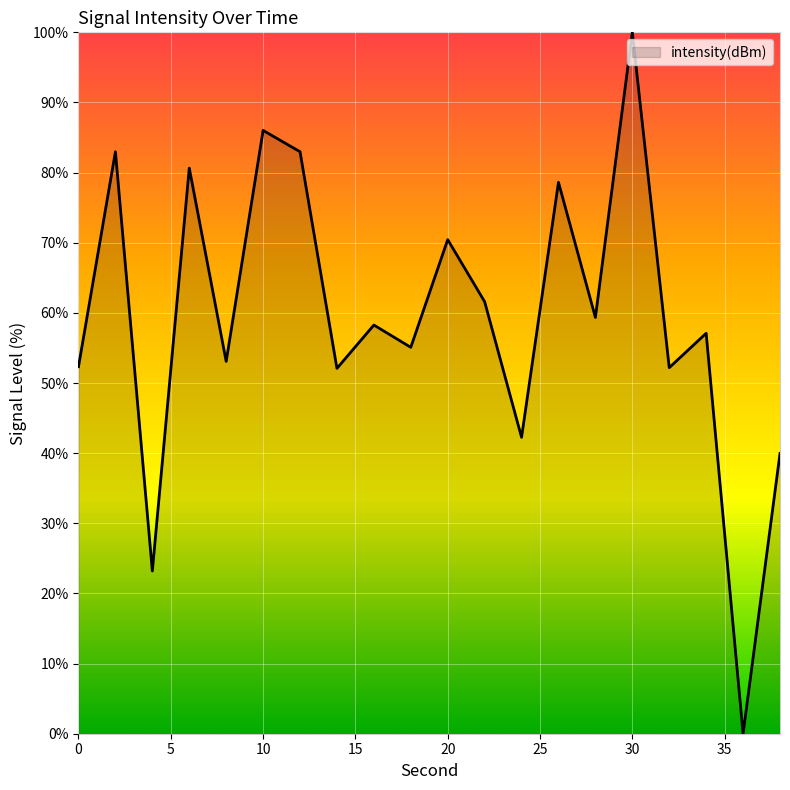

What is the maximum value shown in the chart?

100.0